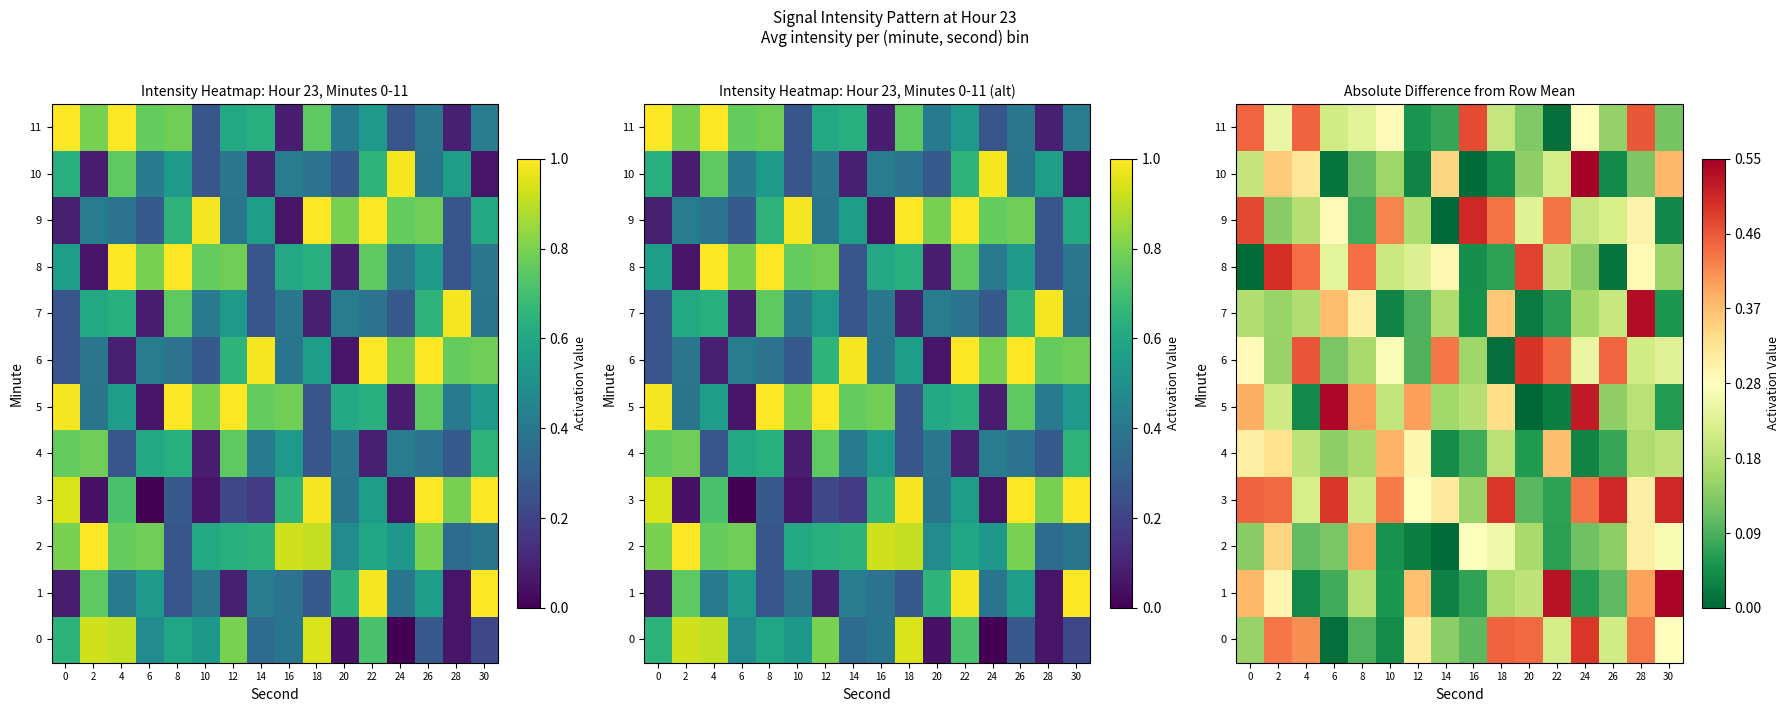

At which category is the sum across all series the highest?

28